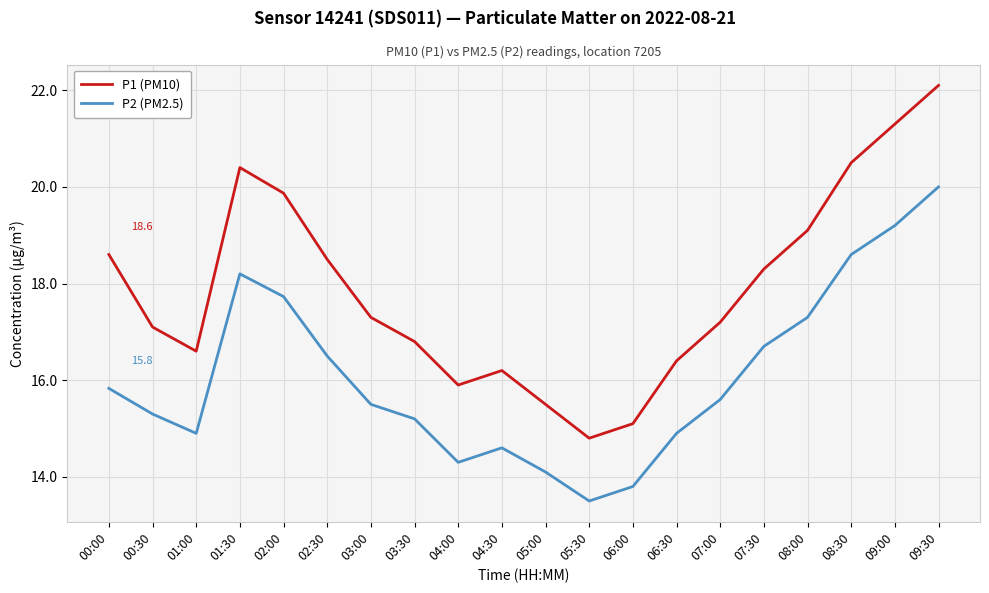

What is the minimum value shown in the chart?

13.5